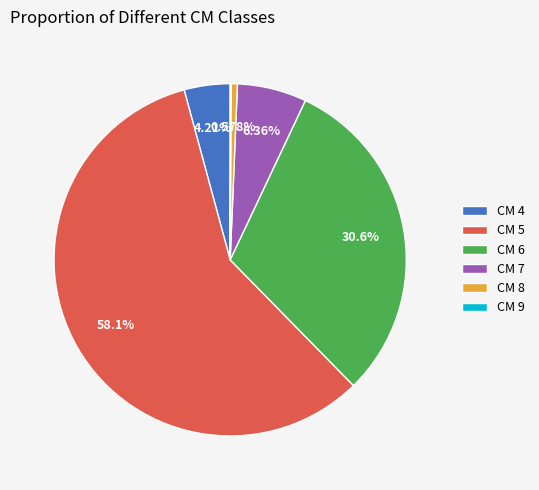

Do CM 6 and CM 8 together represent more than half of the pie?

No